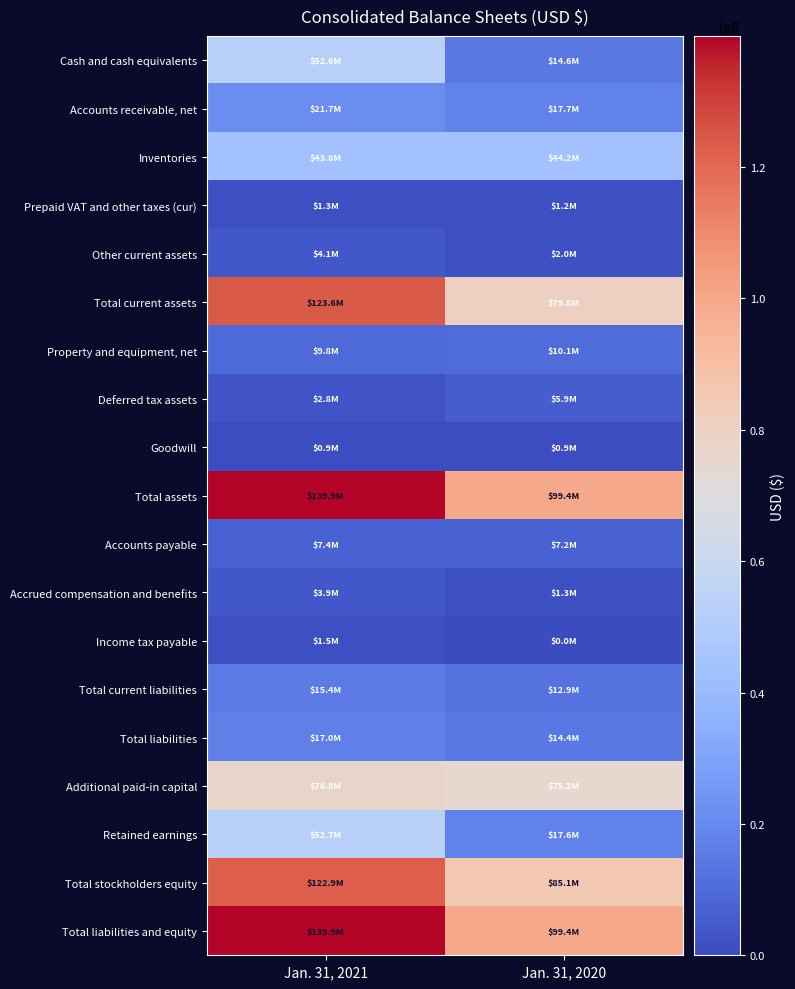

Which series has the largest range (max minus min)?

Total current assets